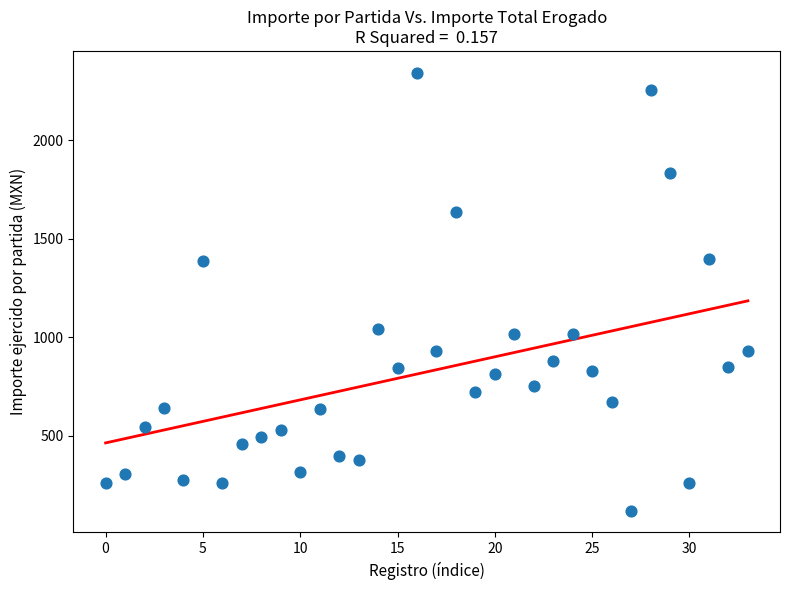

What is the range of Y values (max minus min)?

2221.3